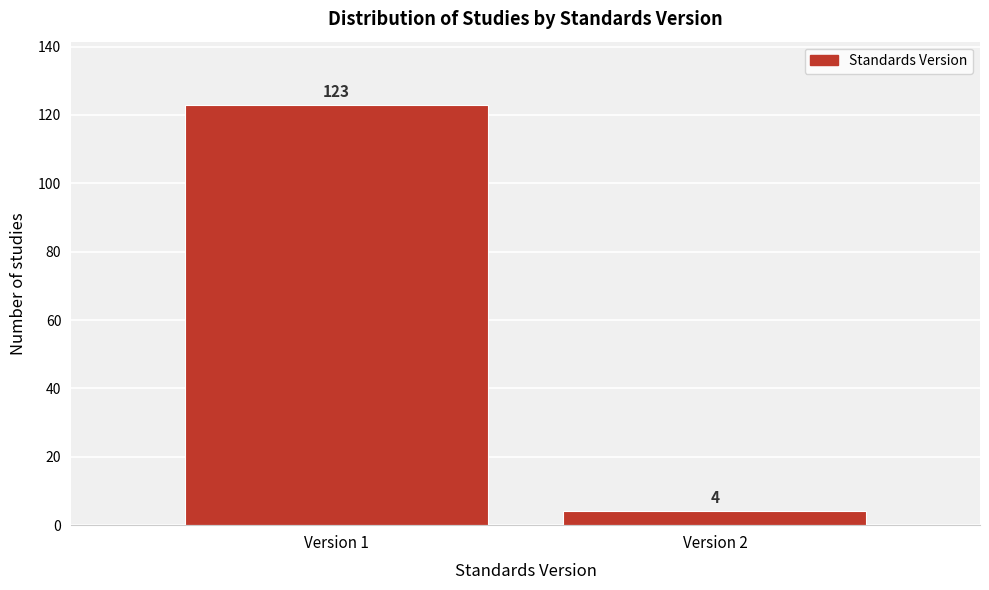

Reading left to right, list all the values displayed in this chart.

Version 1=123	Version 2=4